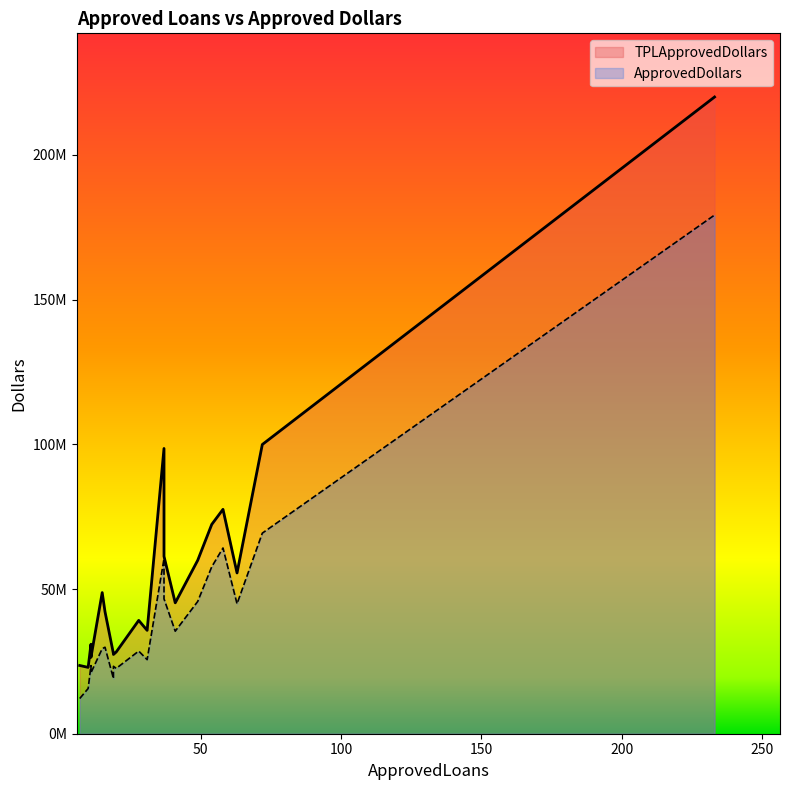

What is the difference between the highest and lowest values at 233?

40784657